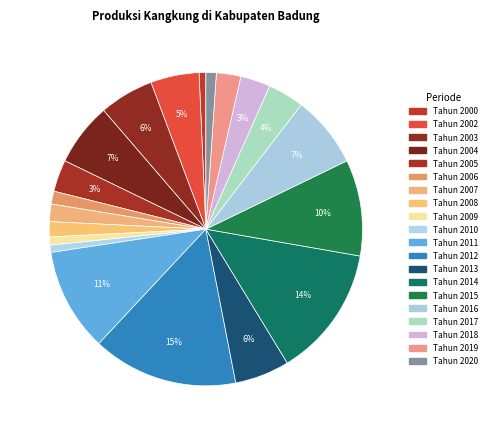

Which category has the biggest portion of the pie?

Tahun 2012